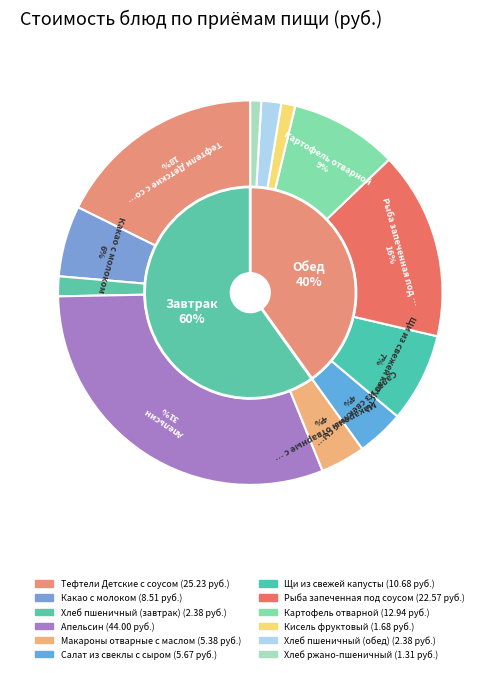

What percentage is the Картофель отварной slice, to the nearest percent?

9%